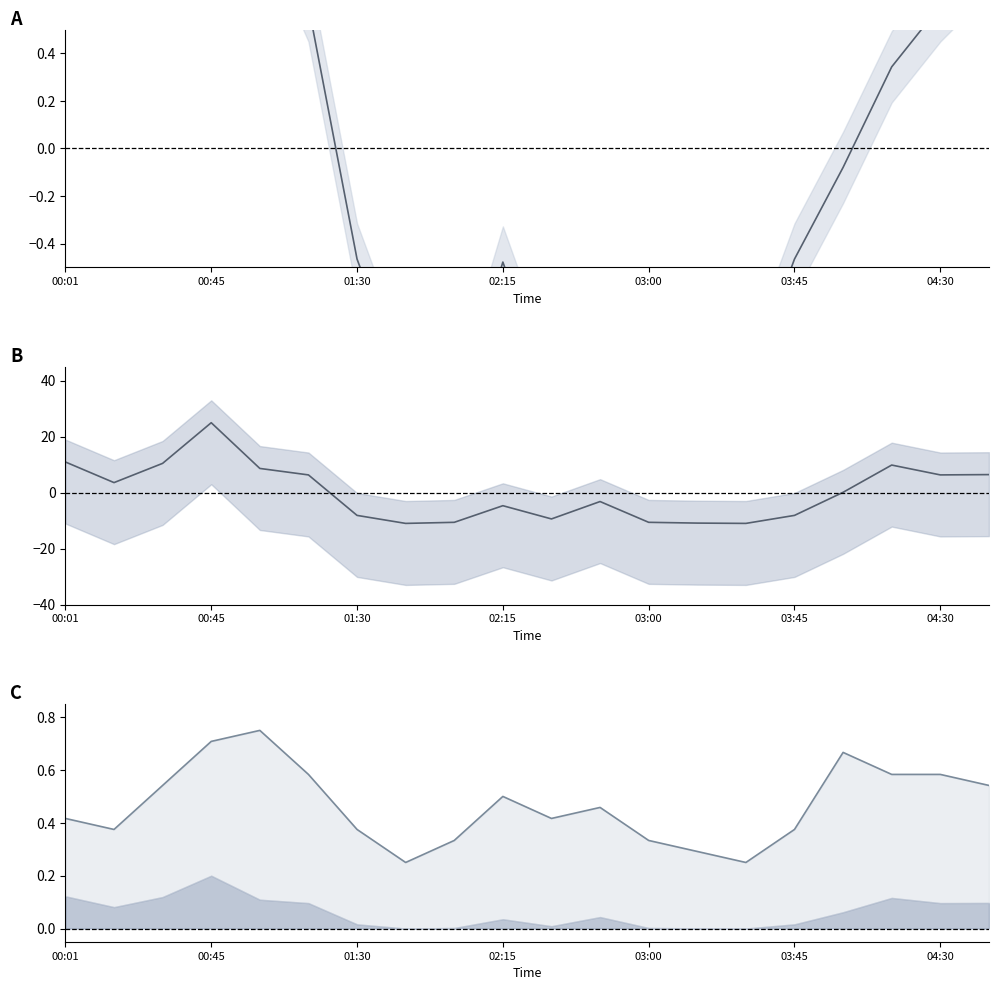

How many values in SDS_P1 are below zero?

11